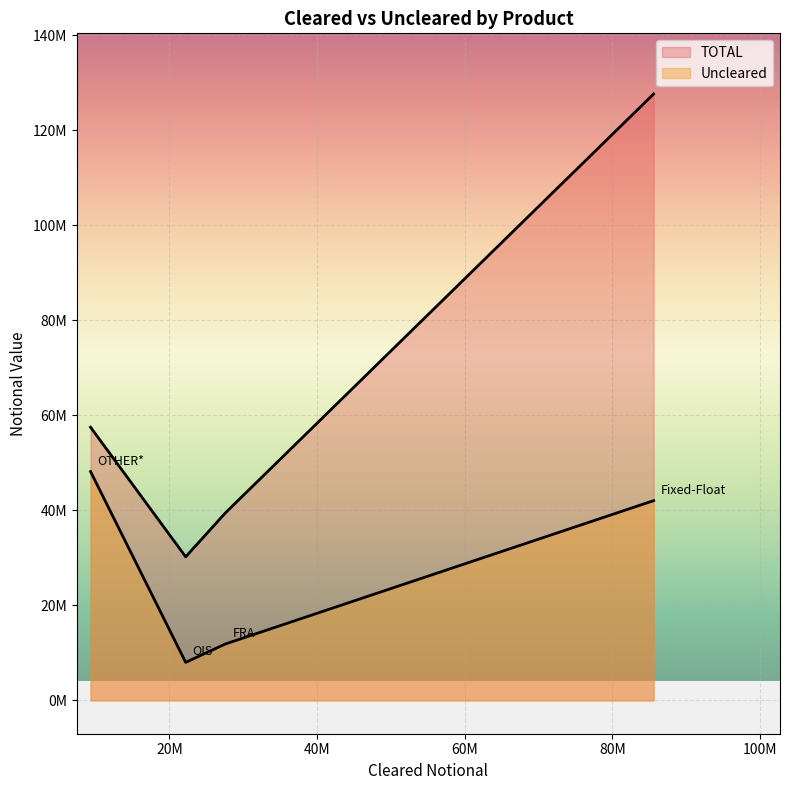

Which category has the highest value in the TOTAL series?

Fixed-Float